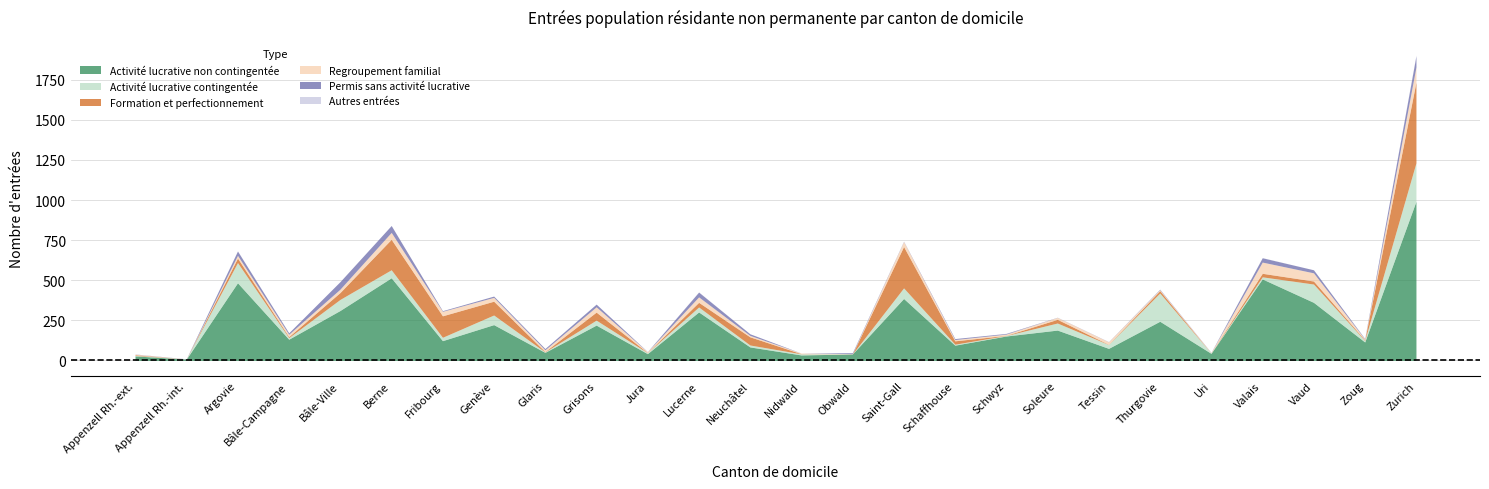

At which category does the chart reach its peak across all series?

Zurich